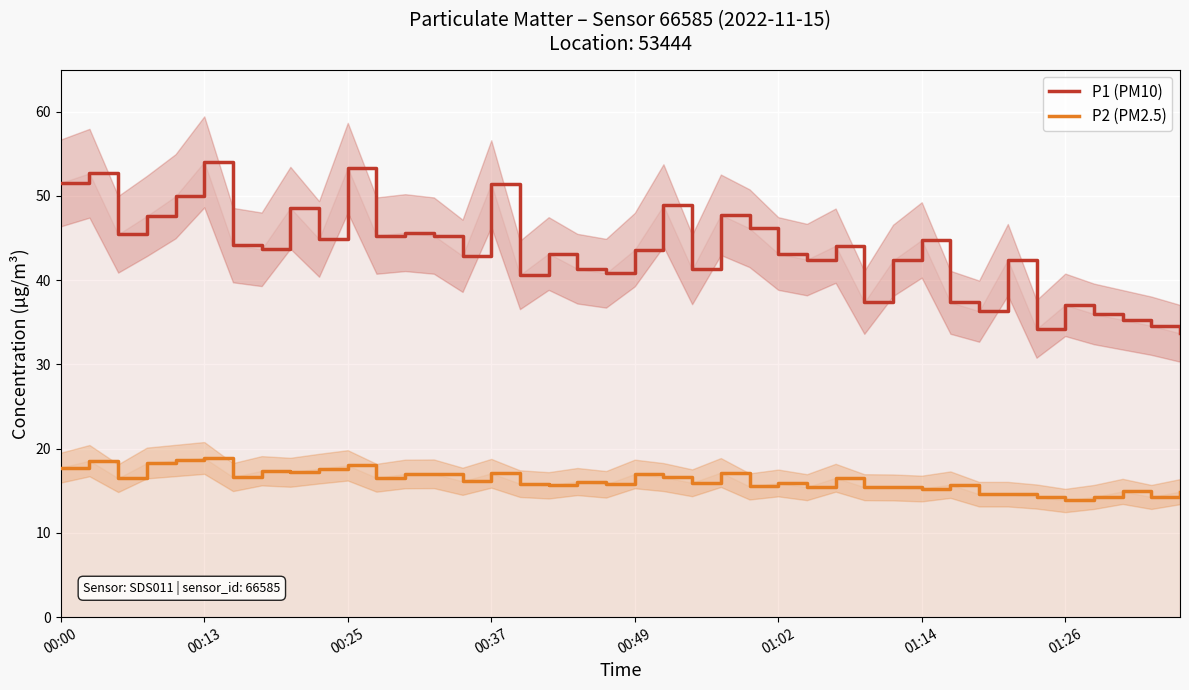

The P1 (PM10) series shows 37.1 at 01:26. True or false?

True